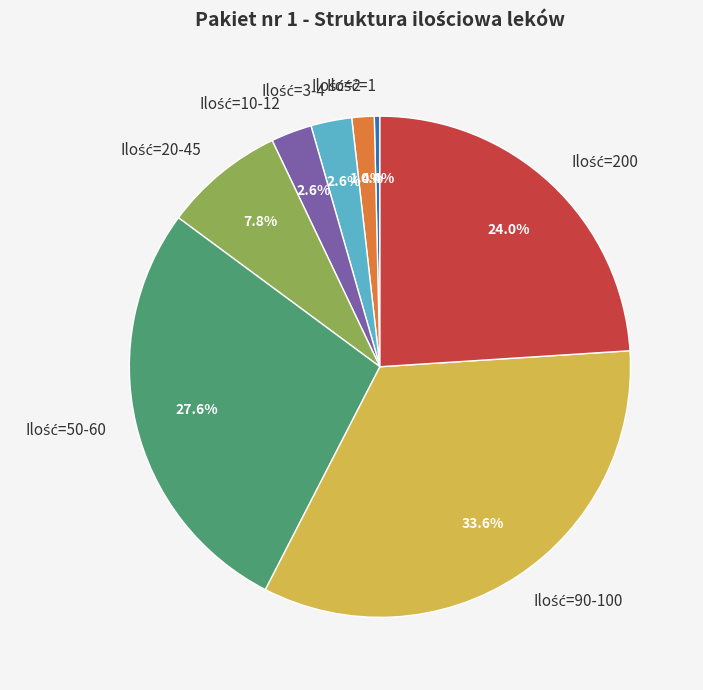

Does any single category account for the majority?

No